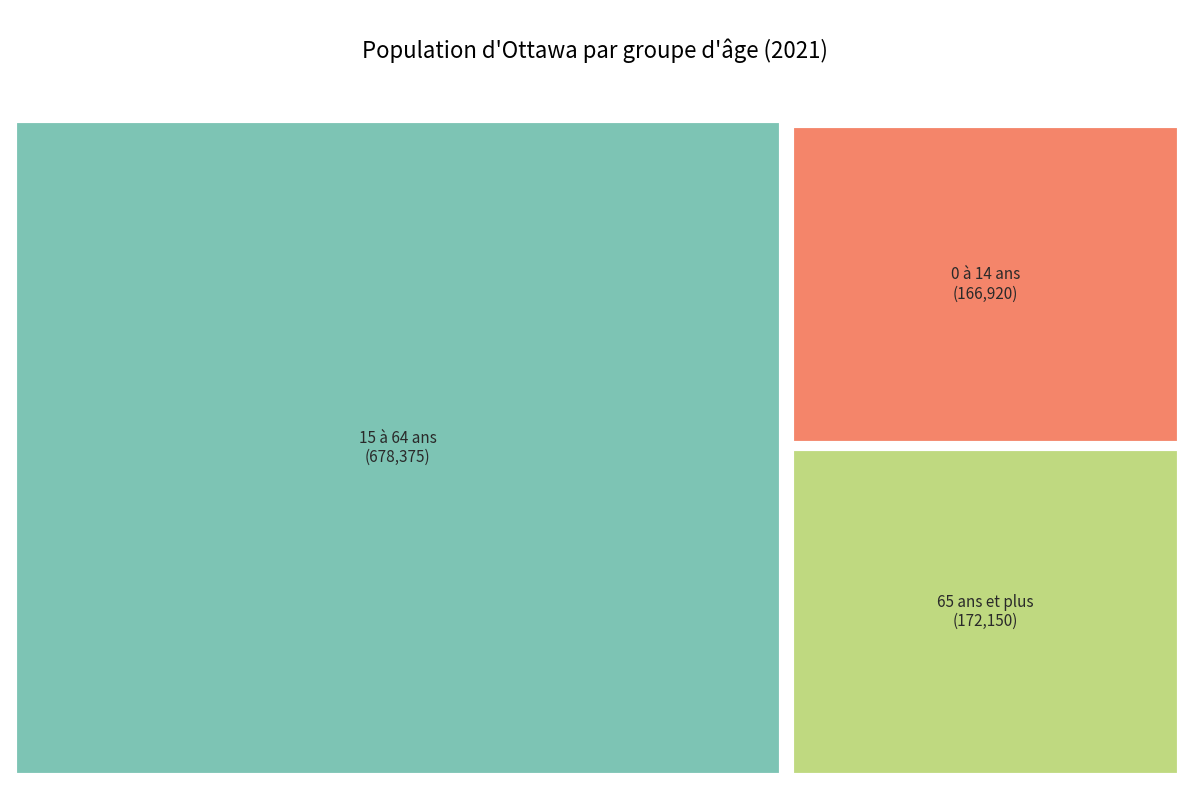

Does 65 ans et plus account for over 50% of the chart?

No